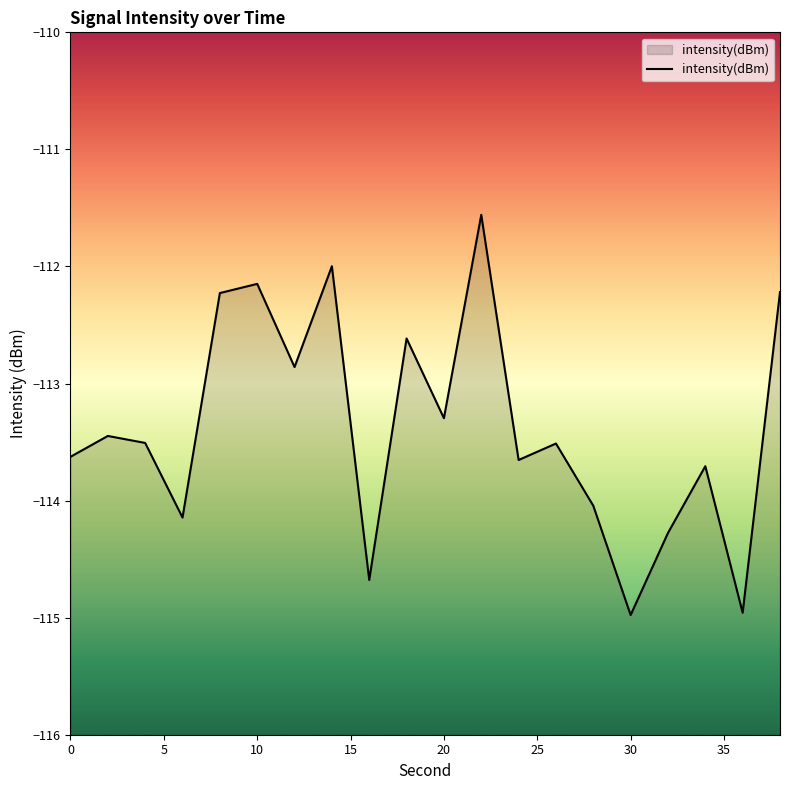

Where is the data nearest to the value -113?

12